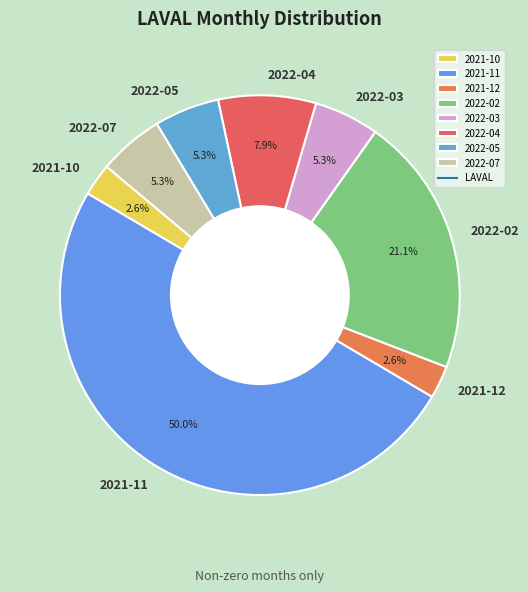

How many segments does this pie chart have?

8